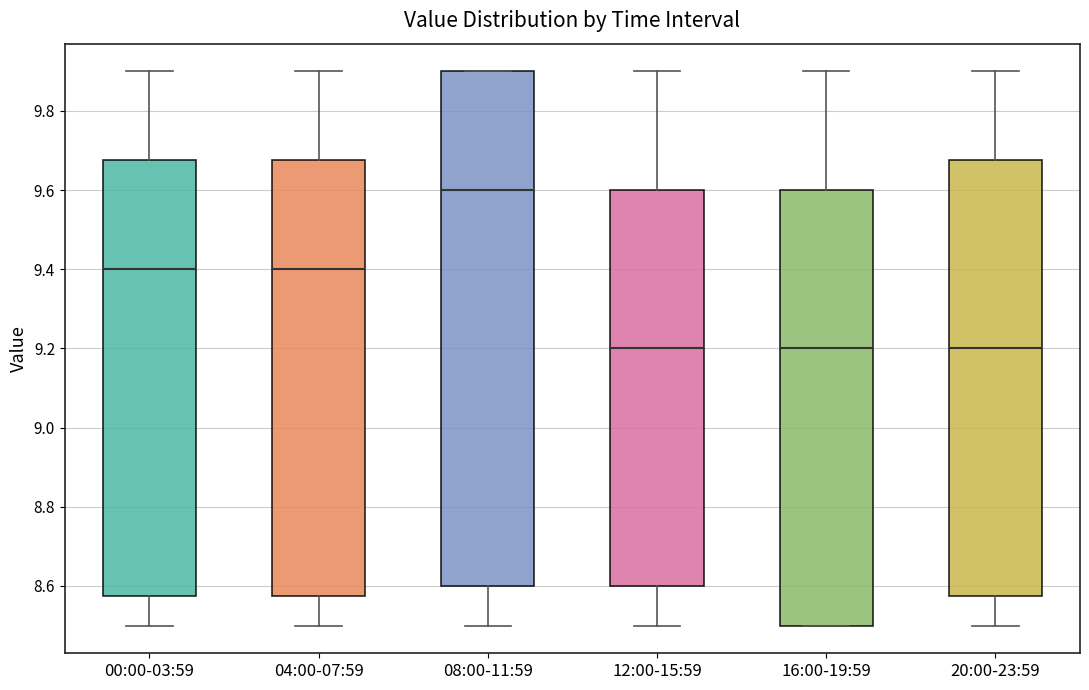

Reading left to right, read every box against the y-axis: the position of its median line, the range the box covers, and the ends of its whiskers. The values are not printed on the chart, so give them approximately, as read against the axis.

00:00-03:59: median 9.40, box 8.58 to 9.68, whiskers 8.50 to 9.90
04:00-07:59: median 9.40, box 8.58 to 9.68, whiskers 8.50 to 9.90
08:00-11:59: median 9.60, box 8.60 to 9.90, whiskers 8.50 to 9.90
12:00-15:59: median 9.20, box 8.60 to 9.60, whiskers 8.50 to 9.90
16:00-19:59: median 9.20, box 8.50 to 9.60, whiskers 8.50 to 9.90
20:00-23:59: median 9.20, box 8.58 to 9.68, whiskers 8.50 to 9.90